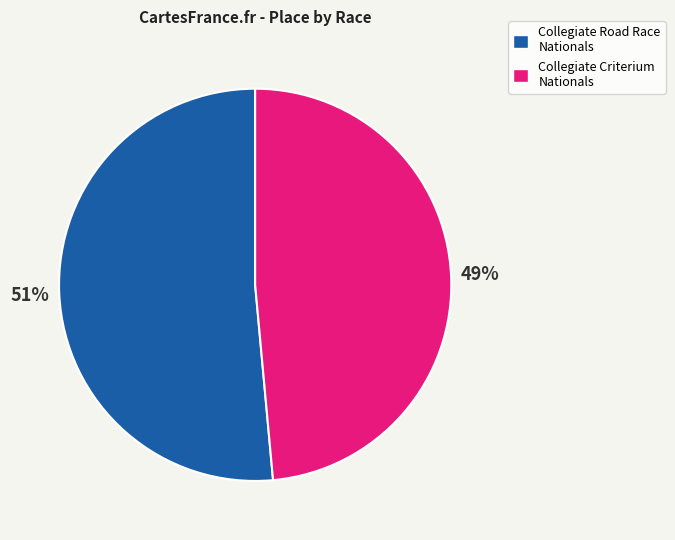

The Collegiate Road Race Nationals slice represents 40% of the pie. True or false?

False